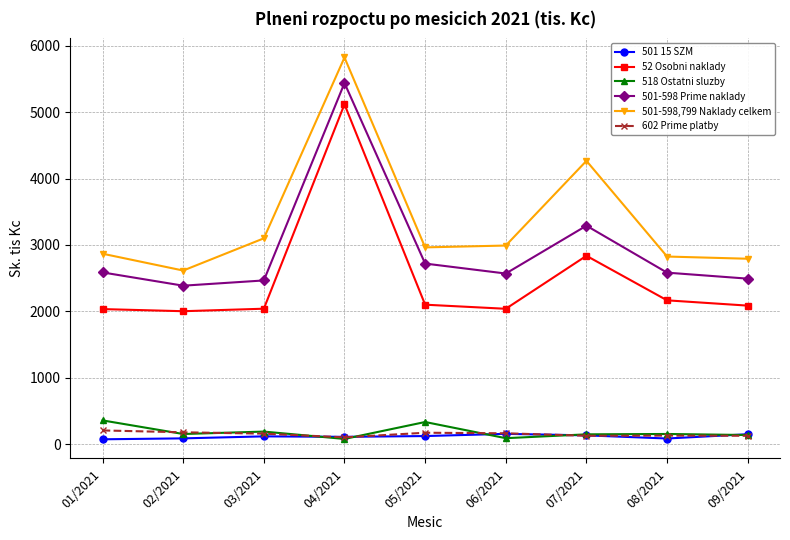

What value does the 501 15 SZM series have at 04/2021?

111.1